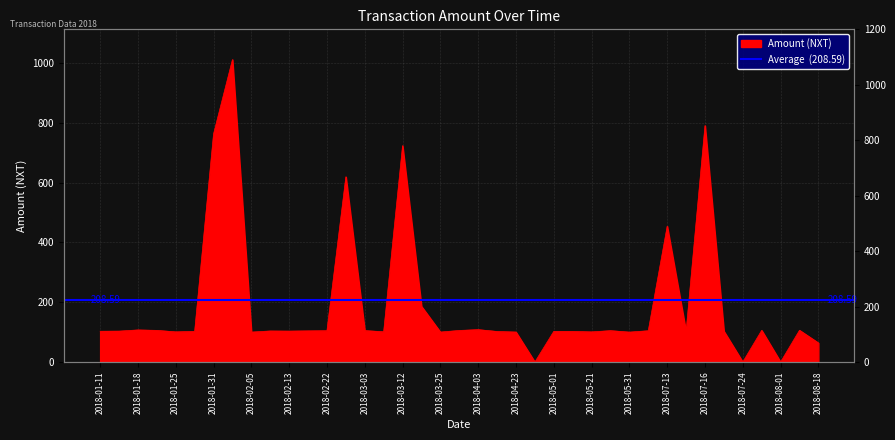

What is the difference between the second highest and second lowest values?

791.2